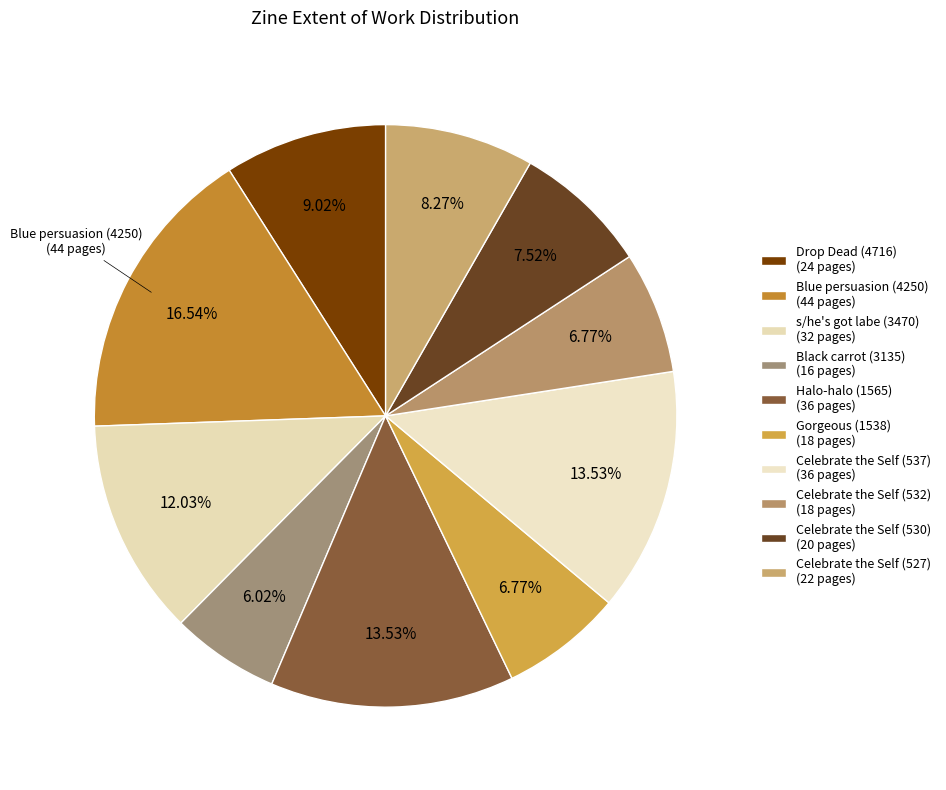

Rank the categories by value from highest to lowest.

Blue persuasion (4250), Halo-halo (1565), Celebrate the Self (537), s/he's got labe (3470), Drop Dead (4716), Celebrate the Self (527), Celebrate the Self (530), Gorgeous (1538), Celebrate the Self (532), Black carrot (3135)